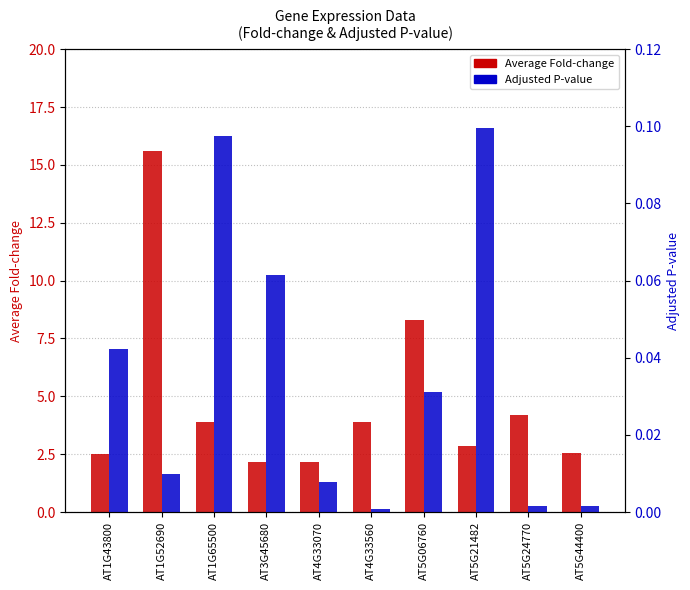

How many bars are there in total?

20